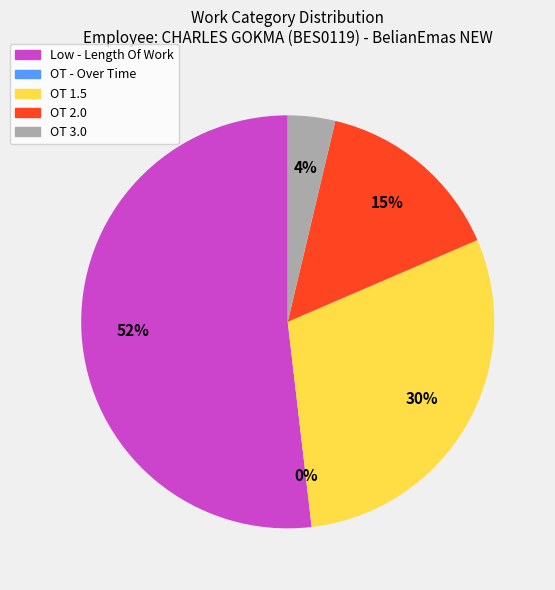

How many slices are in this pie chart?

5